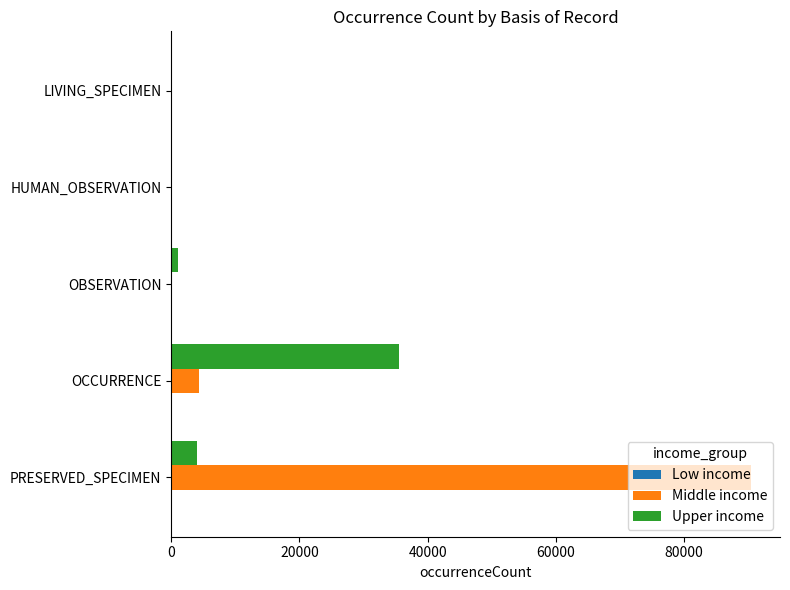

Is it true that Middle income equals -59506 at HUMAN_OBSERVATION?

False